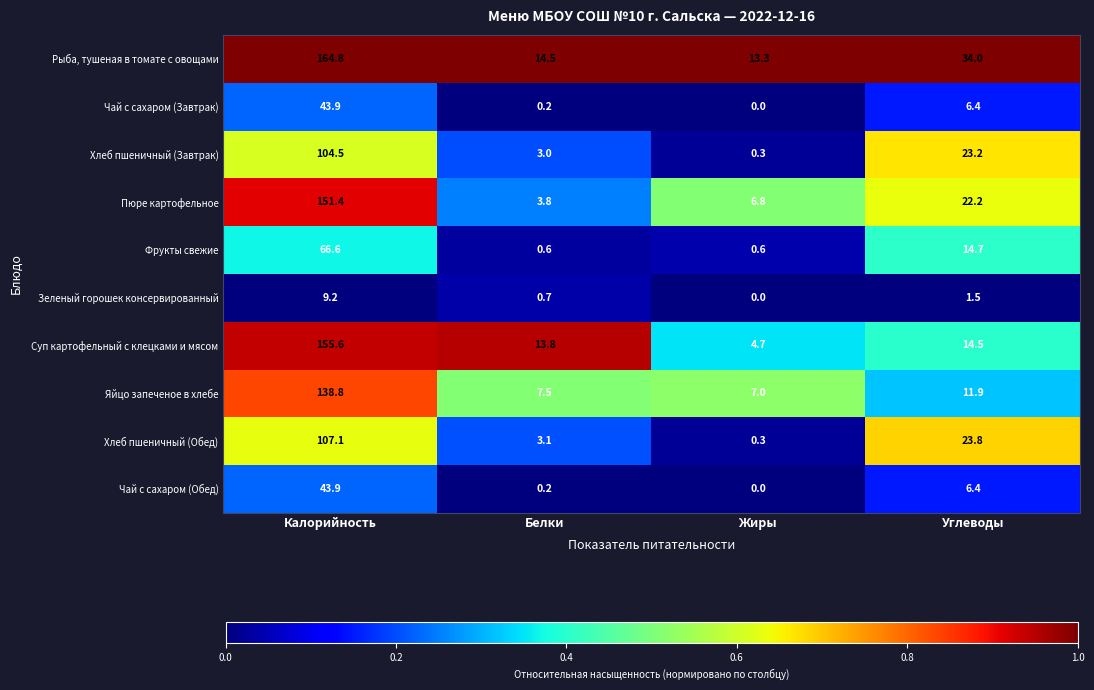

What is the sum of the Яйцо запеченое в хлебе values at Жиры and Белки?

14.5